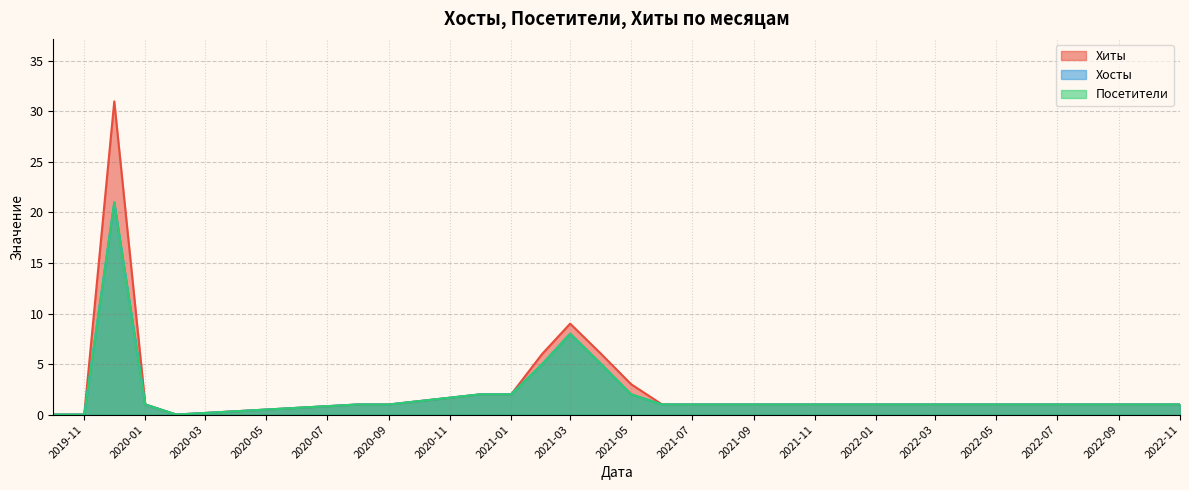

What are all the series names shown in the legend?

Хиты, Хосты, Посетители